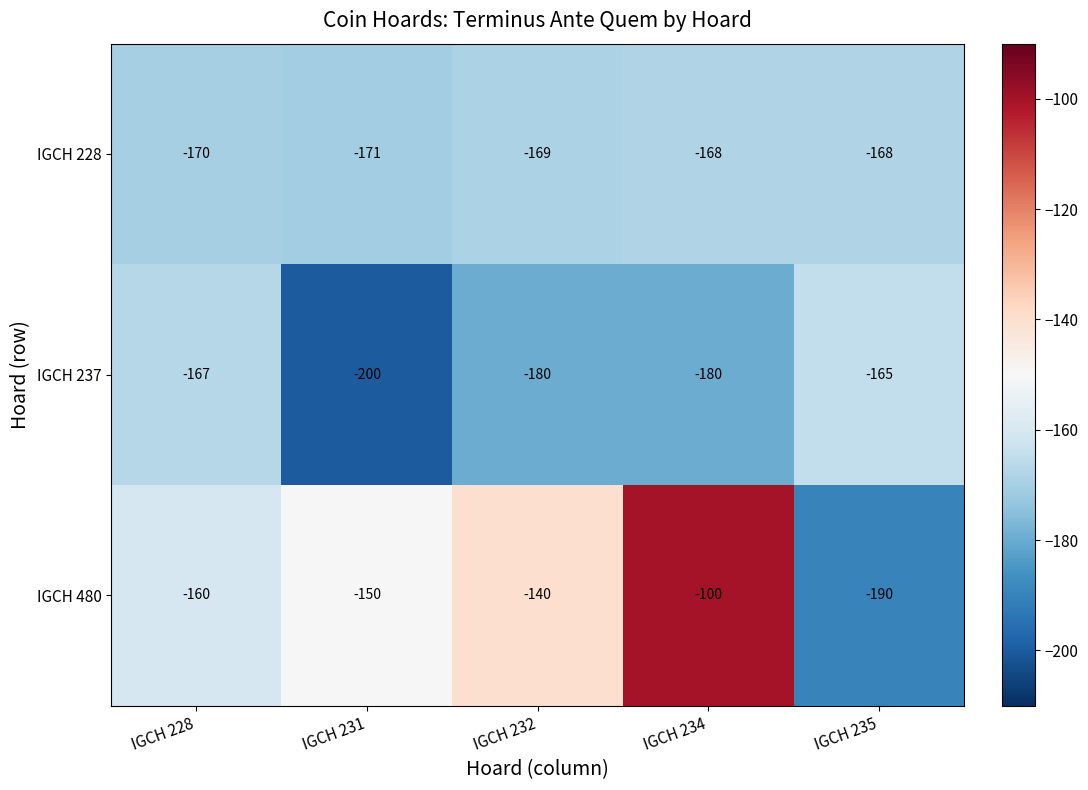

At which category does the chart reach its minimum across all series?

IGCH 231